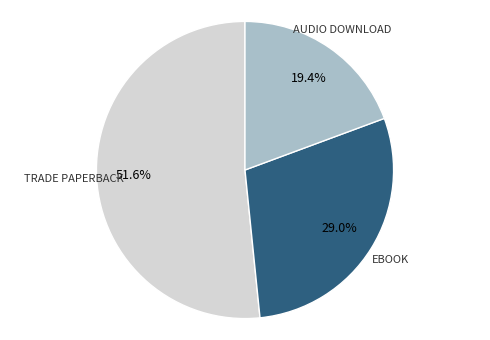

Count the number of slices in the pie.

3